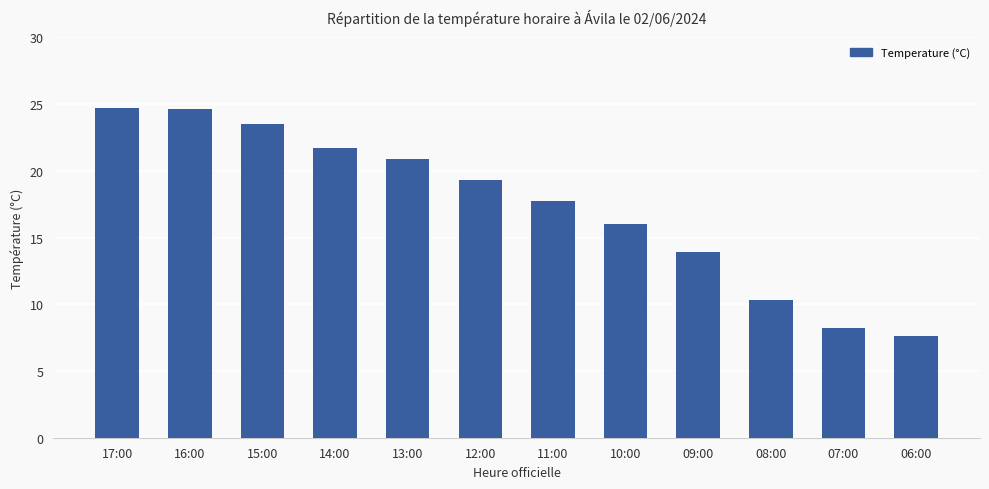

What is the label of the 11th bar from the left?

07:00